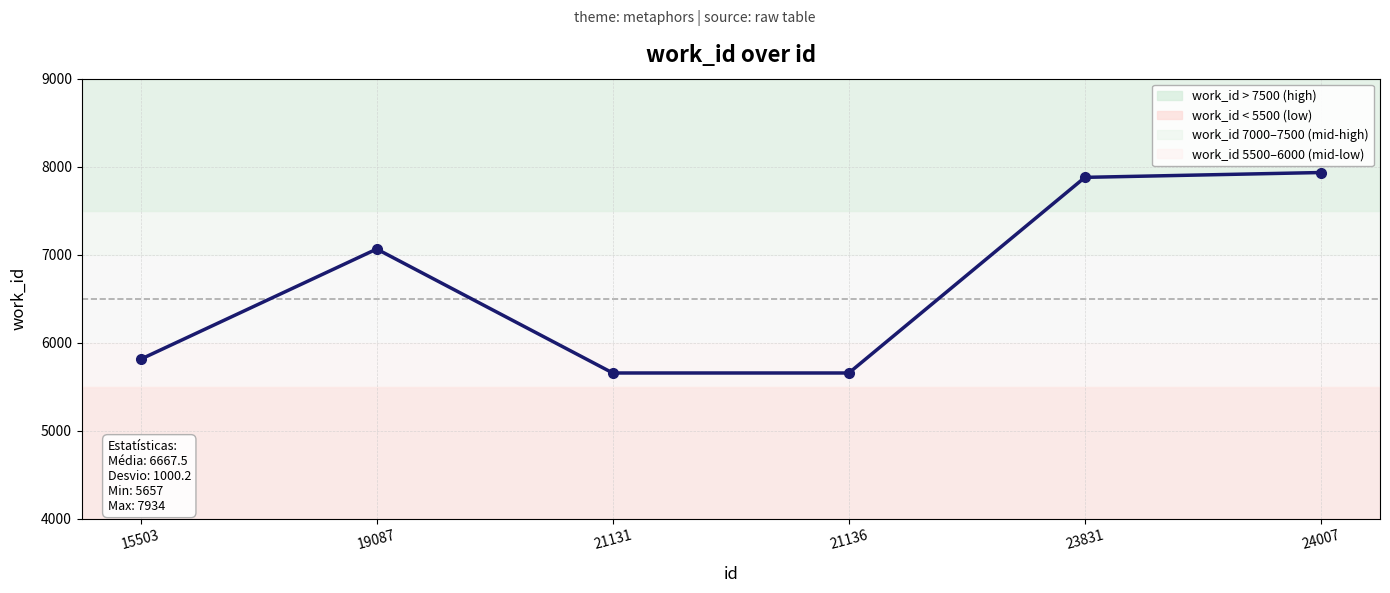

What is the change in value from 15503 to 21136?

-156